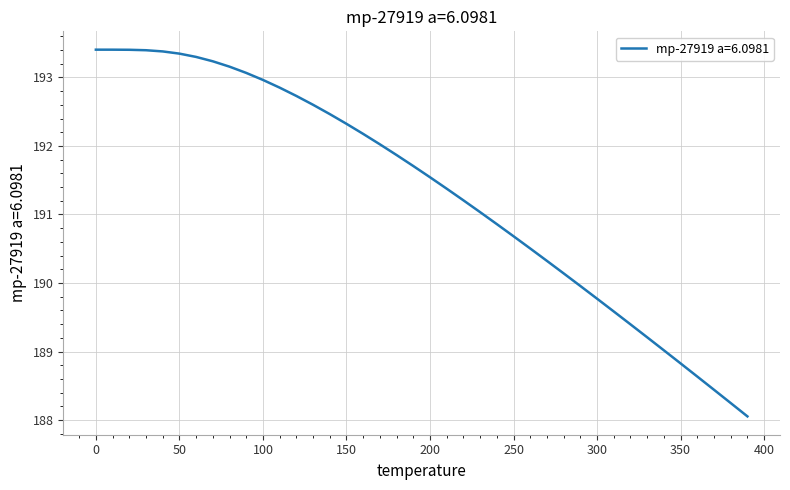

What is the greatest value displayed?

193.4